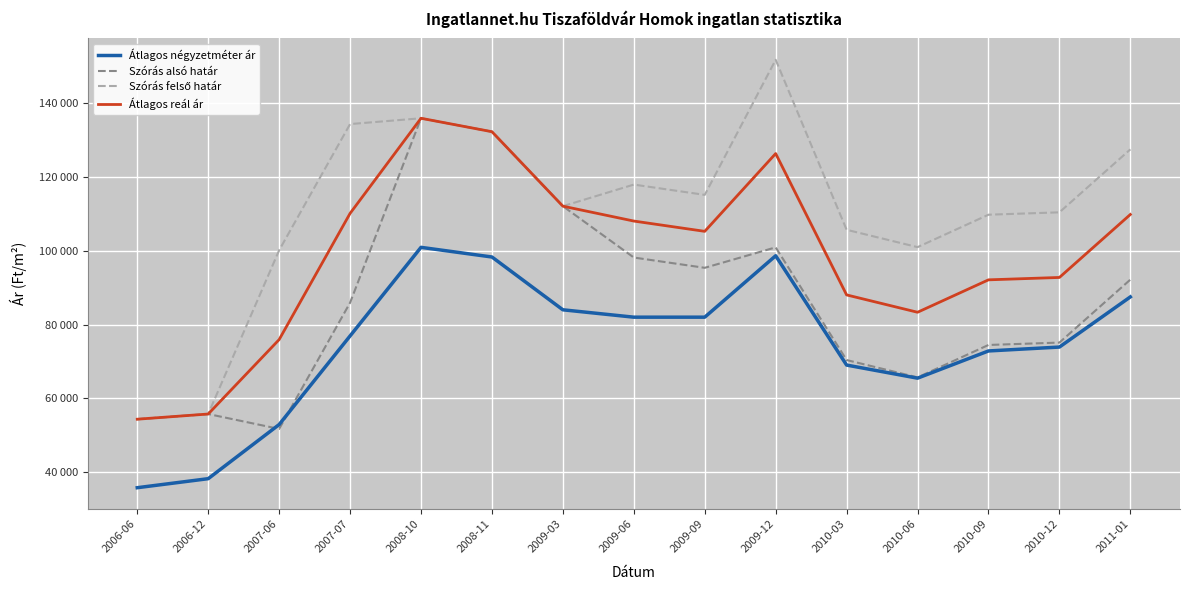

Reading right to left, list all the values displayed in this chart.

Átlagos négyzetméter ár: 2011-01=87500	2010-12=73889	2010-09=72833	2010-06=65444	2010-03=69000	2009-12=98667	2009-09=82000	2009-06=82000	2009-03=84000	2008-11=98333	2008-10=100952	2007-07=76905	2007-06=52857	2006-12=38163	2006-06=35714
Szórás alsó határ: 2011-01=92195	2010-12=75104	2010-09=74457	2010-06=65658	2010-03=70364	2009-12=100950	2009-09=95397	2009-06=98189	2009-03=112127	2008-11=132337	2008-10=135986	2007-07=85924	2007-06=51671	2006-12=55715	2006-06=54307
Szórás felső határ: 2011-01=127549	2010-12=110458	2010-09=109811	2010-06=101012	2010-03=105718	2009-12=151860	2009-09=115195	2009-06=117987	2009-03=112127	2008-11=132337	2008-10=135986	2007-07=134410	2007-06=100157	2006-12=55715	2006-06=54307
Átlagos reál ár: 2011-01=109872	2010-12=92781	2010-09=92134	2010-06=83335	2010-03=88041	2009-12=126405	2009-09=105296	2009-06=108088	2009-03=112127	2008-11=132337	2008-10=135986	2007-07=110167	2007-06=75914	2006-12=55715	2006-06=54307